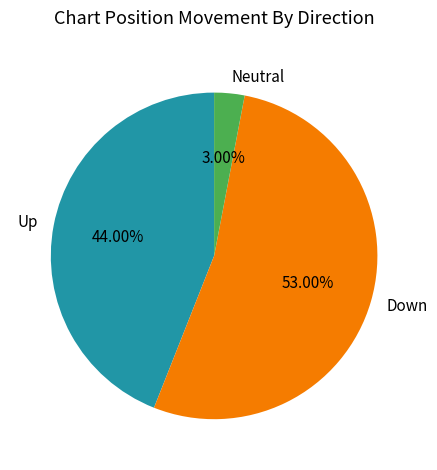

To the nearest percent, what is the difference between the largest and smallest slice percentages?

50%